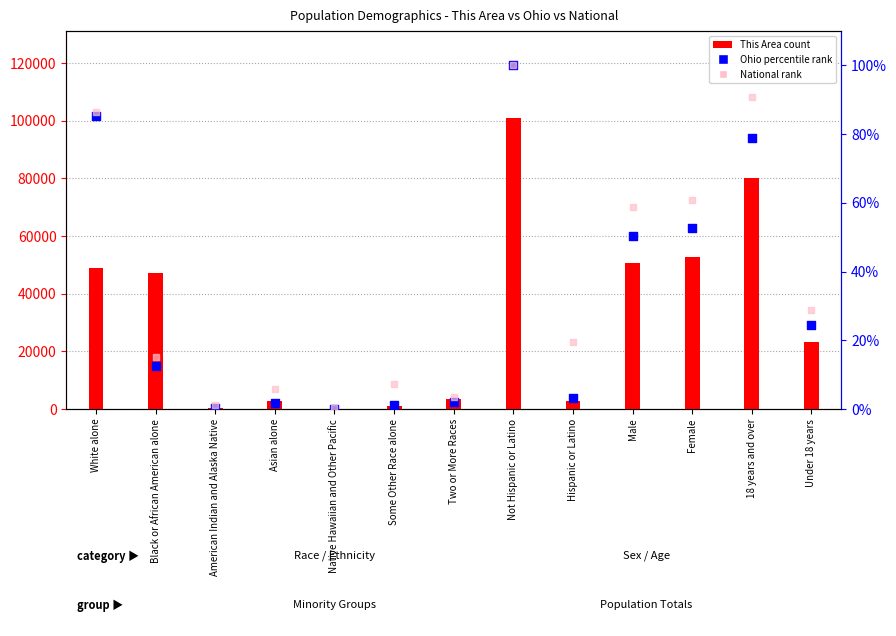

Which series has the widest spread of Y values?

This Area (count)